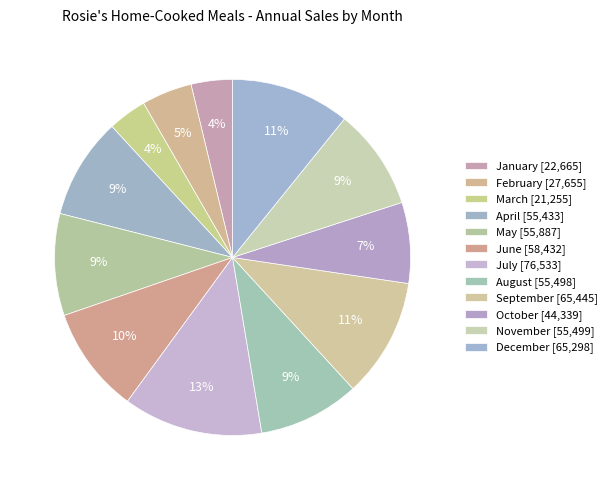

How many segments does this pie chart have?

12